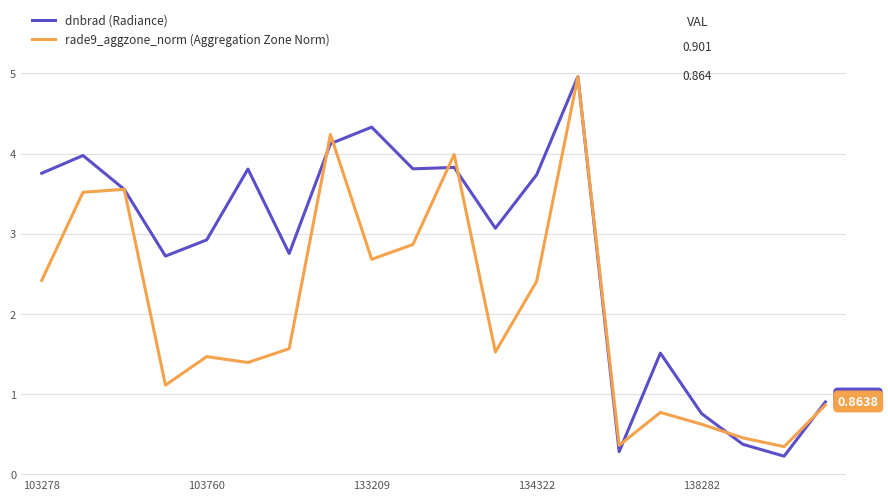

What is the maximum value shown in the chart?

5.0